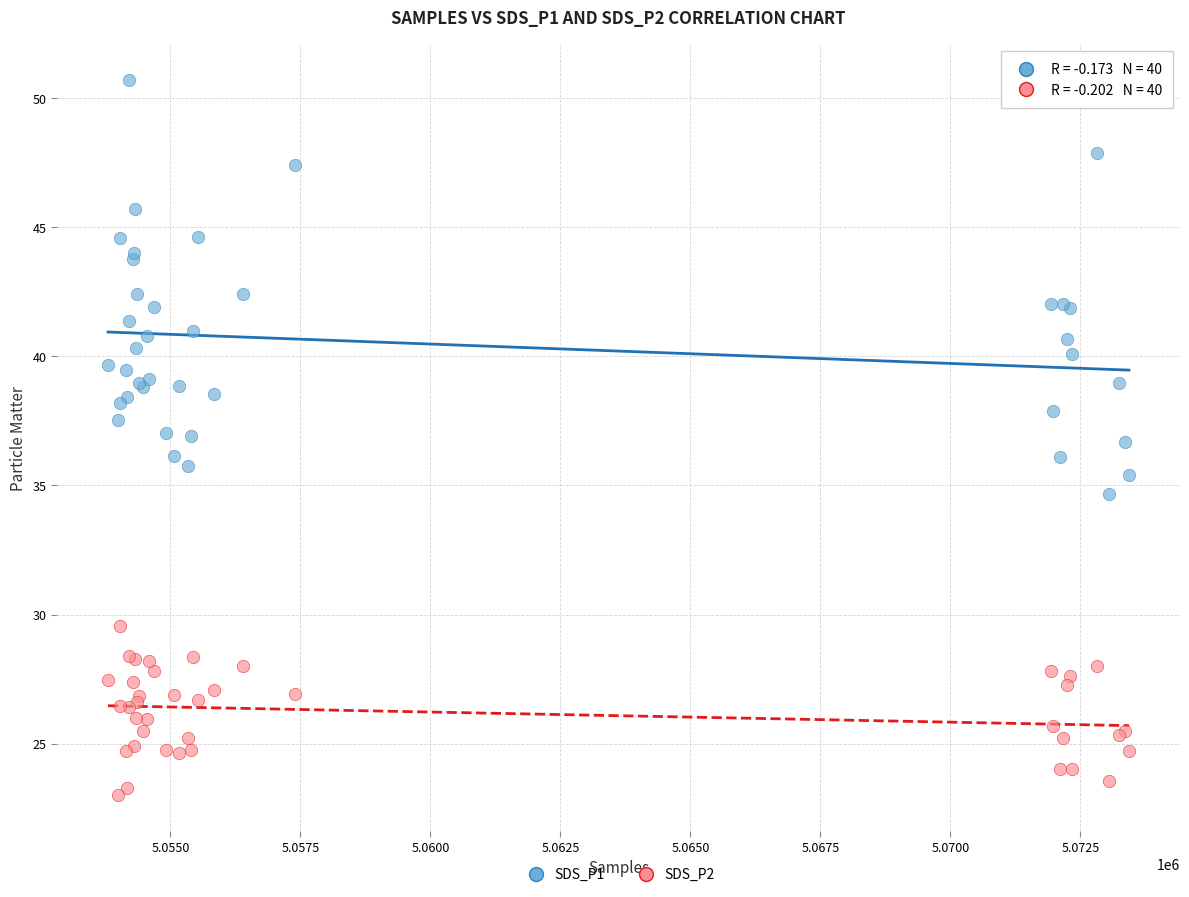

Which series reaches the minimum Y coordinate?

SDS_P2